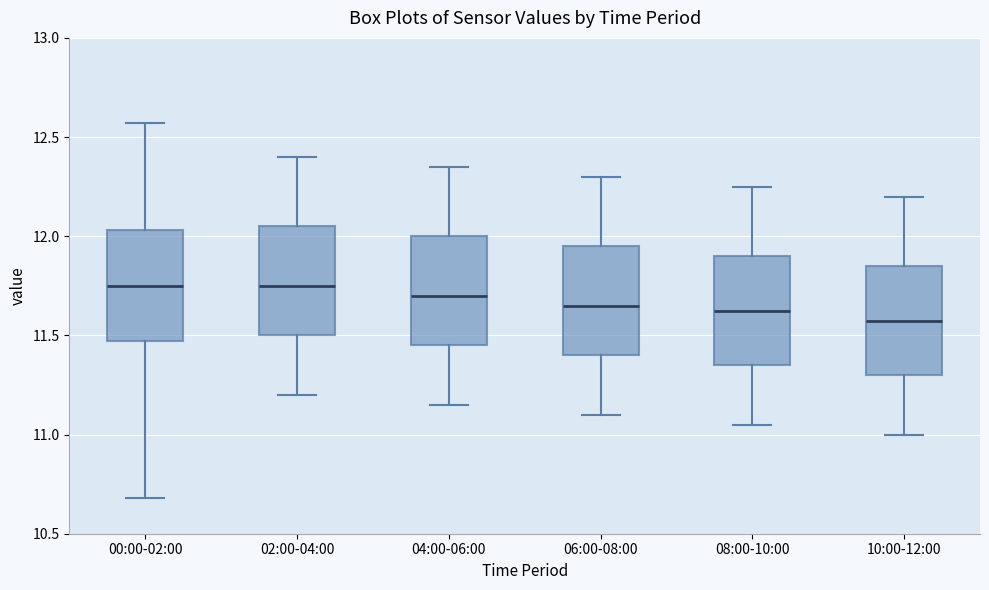

Reading left to right, transcribe this box plot: for each box, give where its median line is, the range the box spans, and where its two whiskers end, as read against the y-axis. The values are not printed on the chart, so give them approximately, as read against the axis.

00:00-02:00: median 11.75, box 11.45 to 12.05, whiskers 10.70 to 12.55
02:00-04:00: median 11.75, box 11.50 to 12.05, whiskers 11.20 to 12.40
04:00-06:00: median 11.70, box 11.45 to 12.00, whiskers 11.15 to 12.35
06:00-08:00: median 11.65, box 11.40 to 11.95, whiskers 11.10 to 12.30
08:00-10:00: median 11.65, box 11.35 to 11.90, whiskers 11.05 to 12.25
10:00-12:00: median 11.60, box 11.30 to 11.85, whiskers 11.00 to 12.20